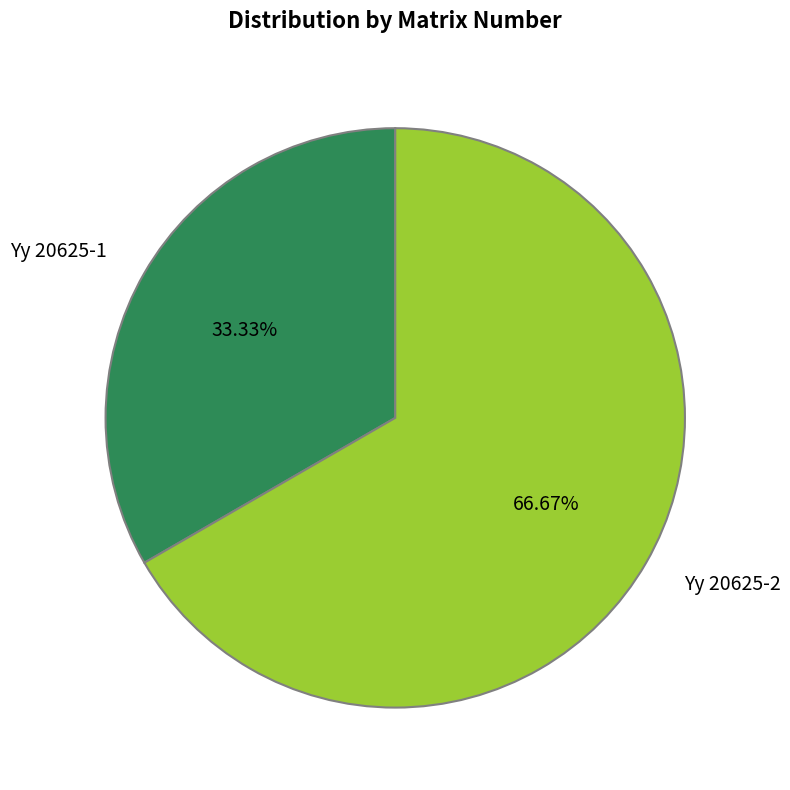

To the nearest percent, what is the average slice percentage?

50%